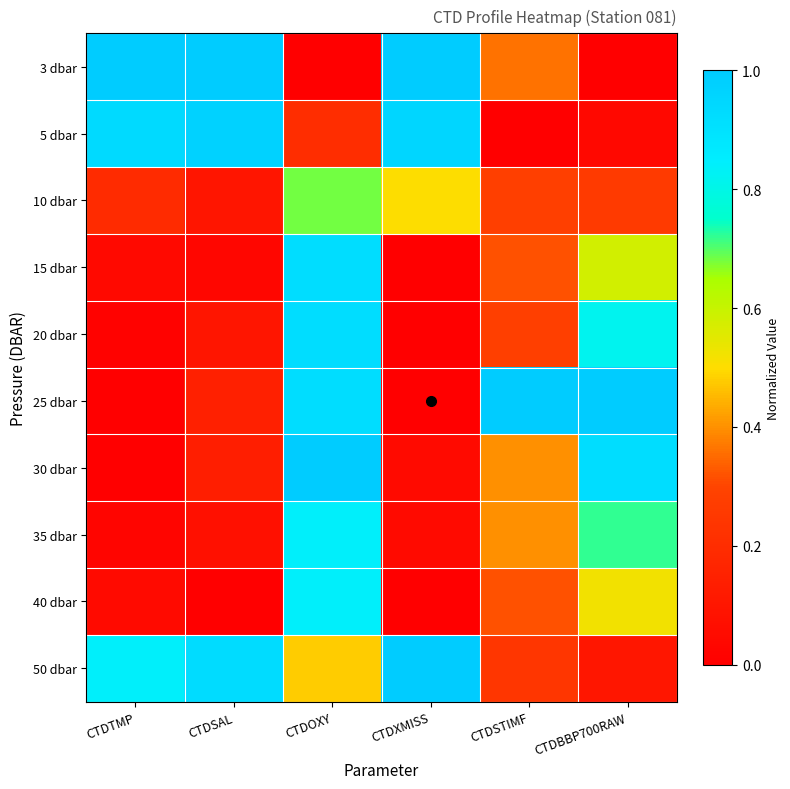

Reading left to right, what are all the values shown in this chart?

3 dbar: CTDTMP=1.0	CTDSAL=1.0	CTDOXY=0.0	CTDXMISS=1.0	CTDSTIMF=0.4	CTDBBP700RAW=0.0
5 dbar: CTDTMP=0.9	CTDSAL=1.0	CTDOXY=0.2	CTDXMISS=0.9	CTDSTIMF=0.0	CTDBBP700RAW=0.0
10 dbar: CTDTMP=0.2	CTDSAL=0.1	CTDOXY=0.7	CTDXMISS=0.5	CTDSTIMF=0.3	CTDBBP700RAW=0.3
15 dbar: CTDTMP=0.0	CTDSAL=0.0	CTDOXY=0.9	CTDXMISS=0.0	CTDSTIMF=0.3	CTDBBP700RAW=0.6
20 dbar: CTDTMP=0.0	CTDSAL=0.1	CTDOXY=0.9	CTDXMISS=0.0	CTDSTIMF=0.3	CTDBBP700RAW=0.8
25 dbar: CTDTMP=0.0	CTDSAL=0.1	CTDOXY=0.9	CTDXMISS=0.0	CTDSTIMF=1.0	CTDBBP700RAW=1.0
30 dbar: CTDTMP=0.0	CTDSAL=0.1	CTDOXY=1.0	CTDXMISS=0.1	CTDSTIMF=0.4	CTDBBP700RAW=0.9
35 dbar: CTDTMP=0.0	CTDSAL=0.1	CTDOXY=0.8	CTDXMISS=0.1	CTDSTIMF=0.4	CTDBBP700RAW=0.7
40 dbar: CTDTMP=0.0	CTDSAL=0.0	CTDOXY=0.8	CTDXMISS=0.0	CTDSTIMF=0.3	CTDBBP700RAW=0.5
50 dbar: CTDTMP=0.8	CTDSAL=0.9	CTDOXY=0.5	CTDXMISS=1.0	CTDSTIMF=0.2	CTDBBP700RAW=0.1